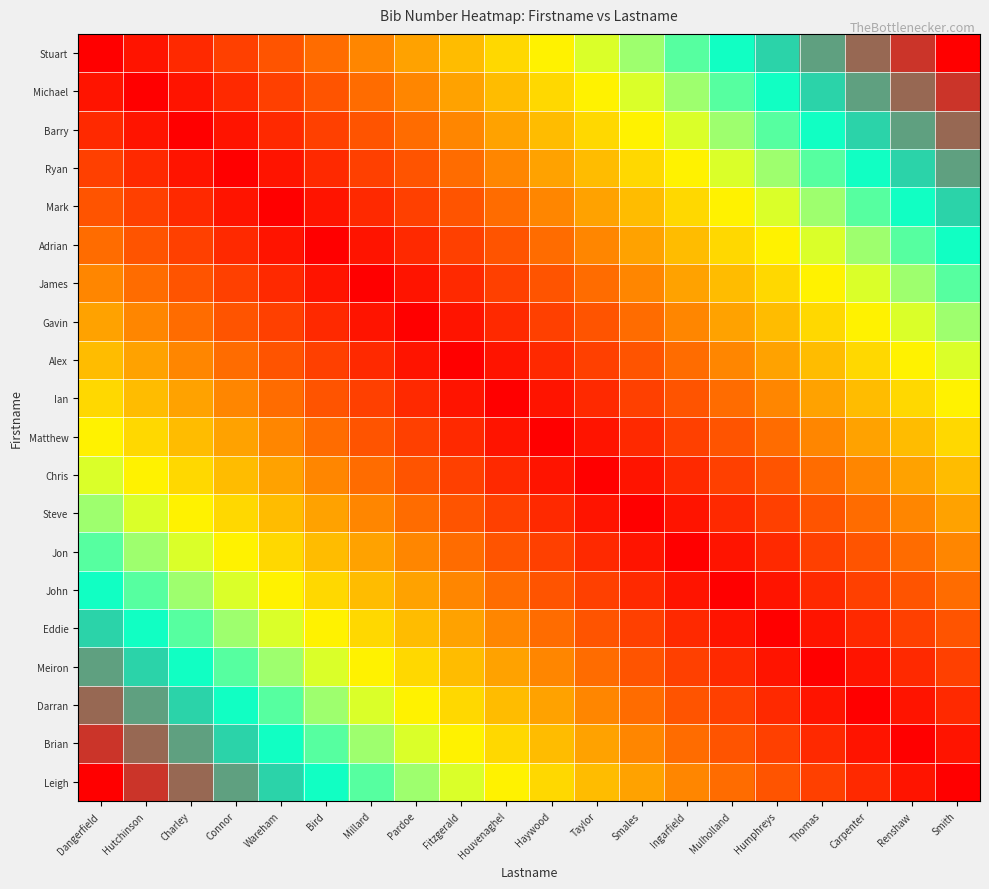

At which category is the sum across all series the highest?

Dangerfield